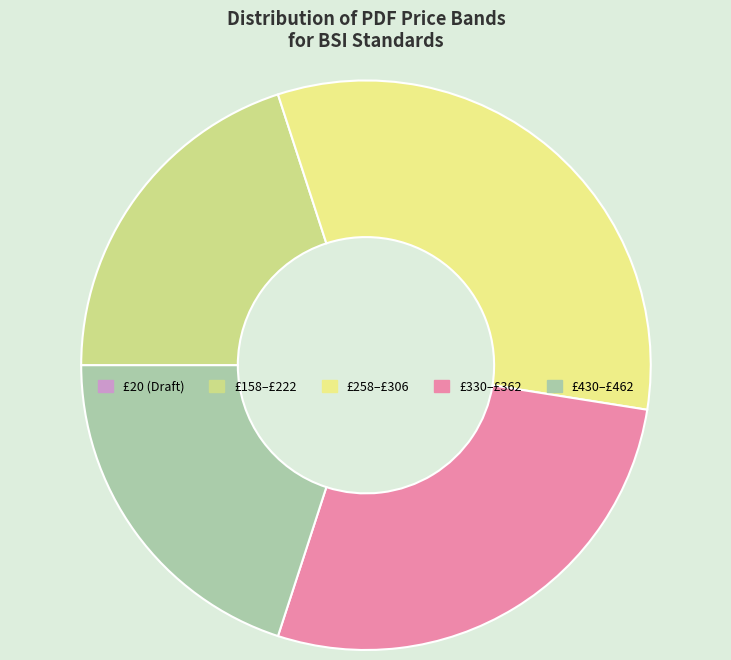

Which category has the smallest portion of the pie?

430